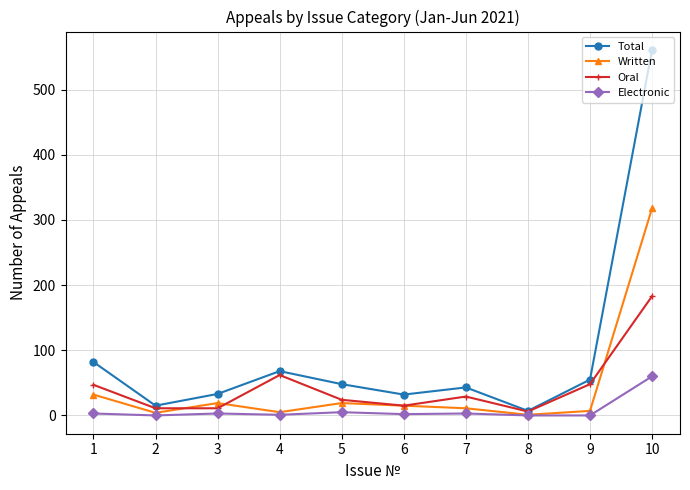

The Oral series shows 11 at 2. True or false?

True